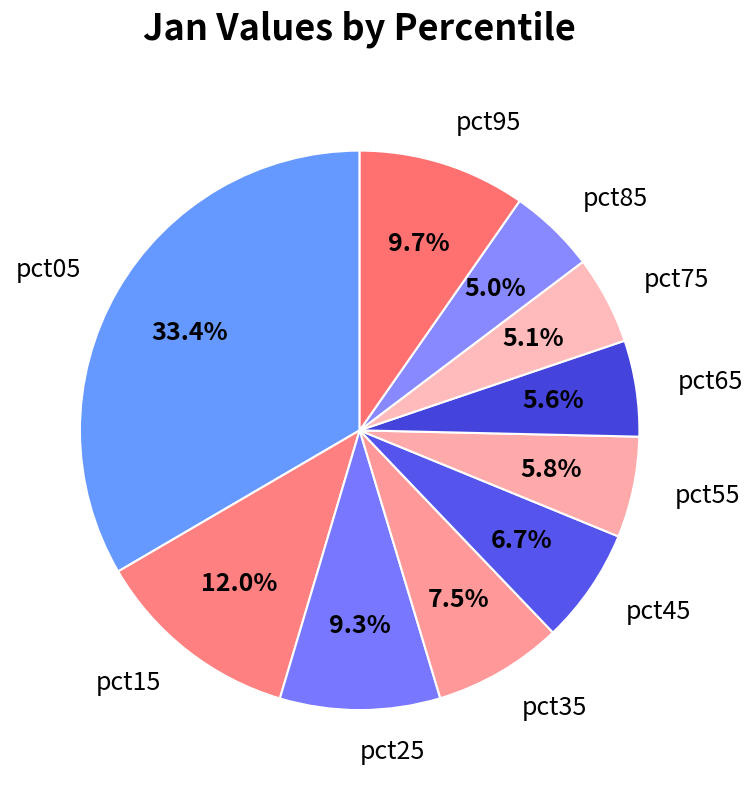

Is it true that pct85 is 11% of the pie?

False